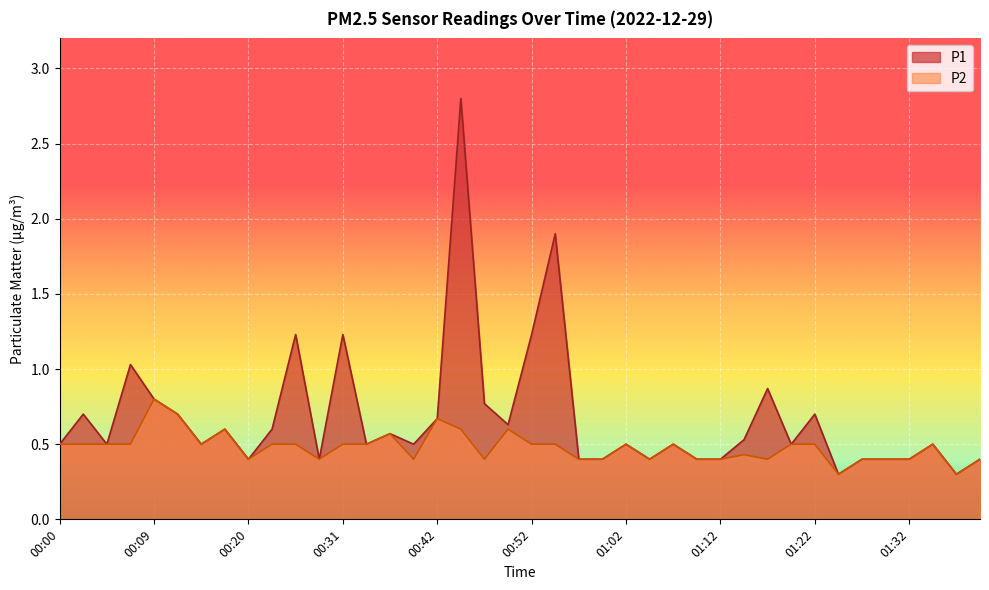

Is the value of P1 at 01:09 greater than the value of P2 at 01:32?

No